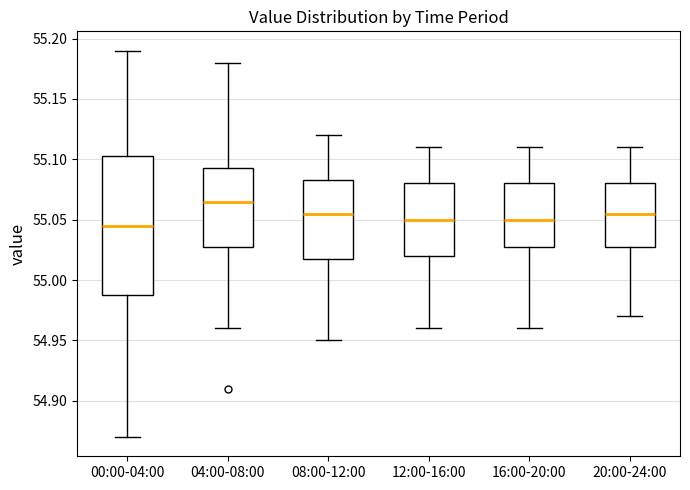

Reading left to right, transcribe this box plot: for each box, give where its median line is, the range the box spans, and where its two whiskers end, as read against the y-axis. The values are not printed on the chart, so give them approximately, as read against the axis.

00:00-04:00: median 55.045, box 54.990 to 55.105, whiskers 54.870 to 55.190
04:00-08:00: median 55.065, box 55.030 to 55.095, whiskers 54.960 to 55.180
08:00-12:00: median 55.055, box 55.020 to 55.085, whiskers 54.950 to 55.120
12:00-16:00: median 55.050, box 55.020 to 55.080, whiskers 54.960 to 55.110
16:00-20:00: median 55.050, box 55.030 to 55.080, whiskers 54.960 to 55.110
20:00-24:00: median 55.055, box 55.030 to 55.080, whiskers 54.970 to 55.110